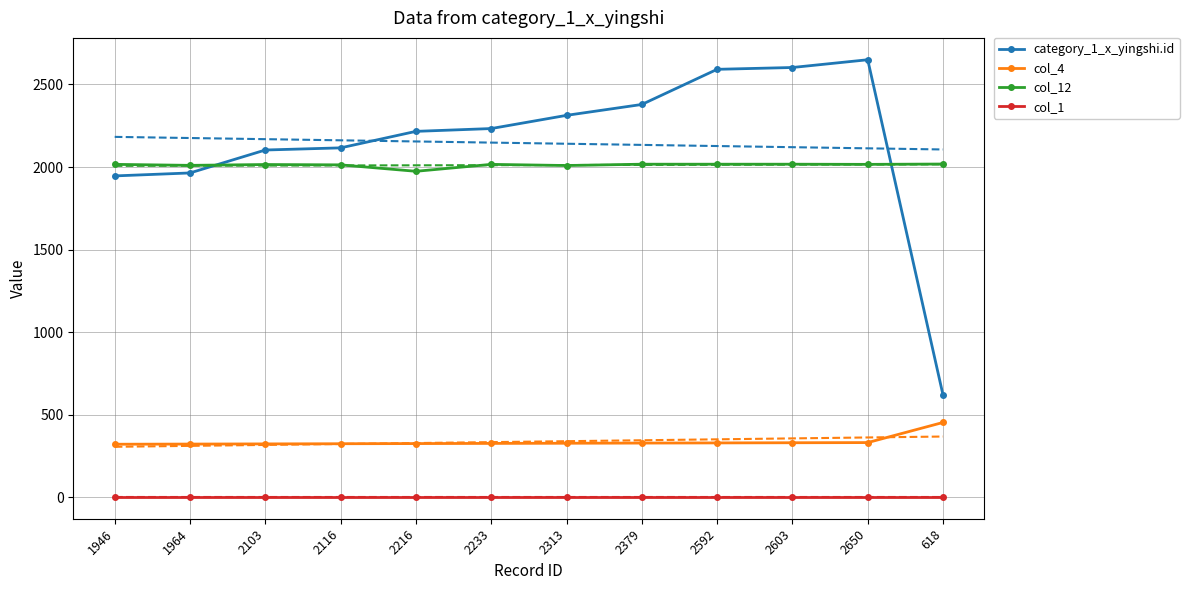

What position from the right is 2233?

7